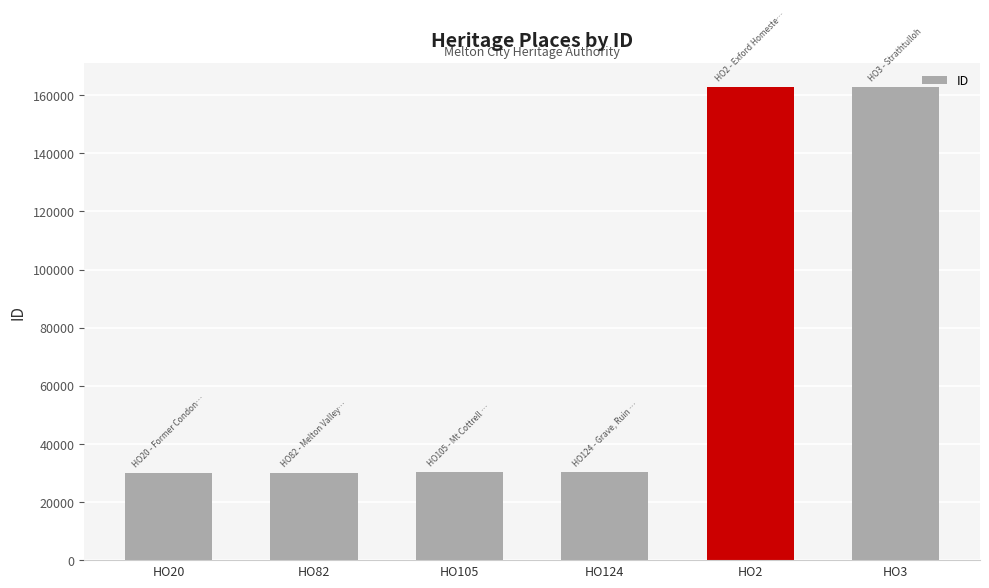

At which label is the value closest to 96447?

HO124